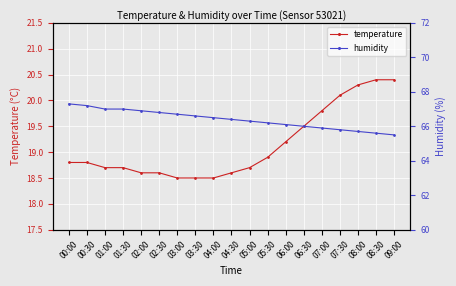

What is the difference between the maximum and second lowest values in the humidity series?

1.7